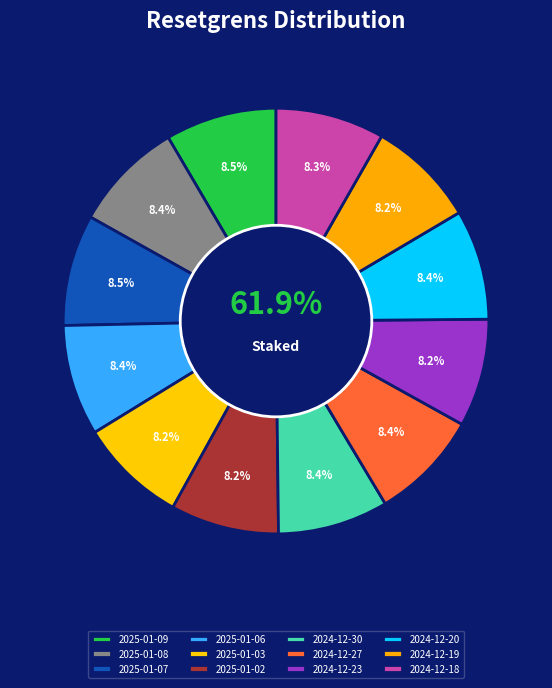

Is it true that 2025-01-08 is 8% of the pie?

True